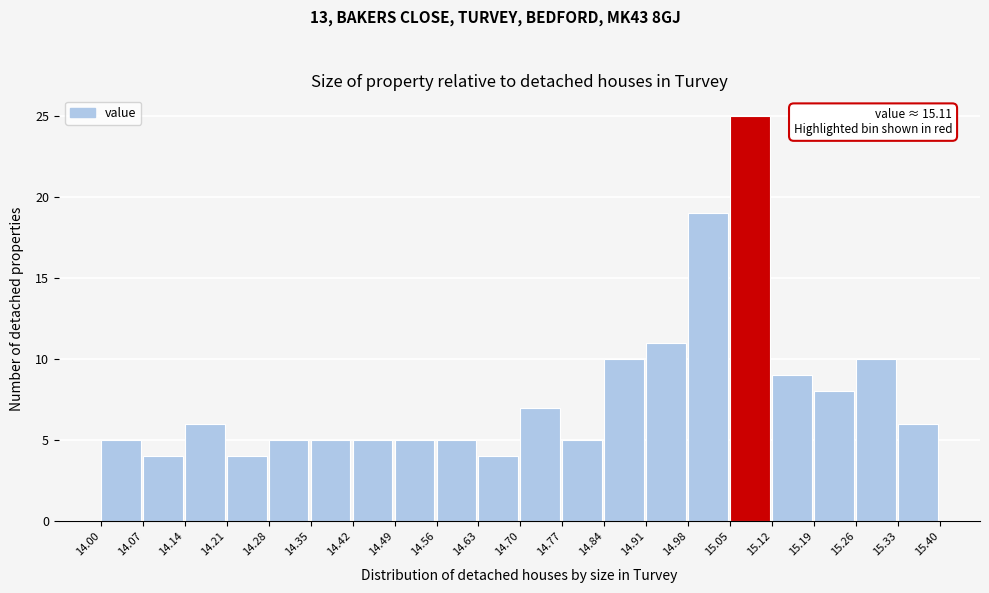

Which range on the x-axis has the tallest bar?

15.05 to 15.12